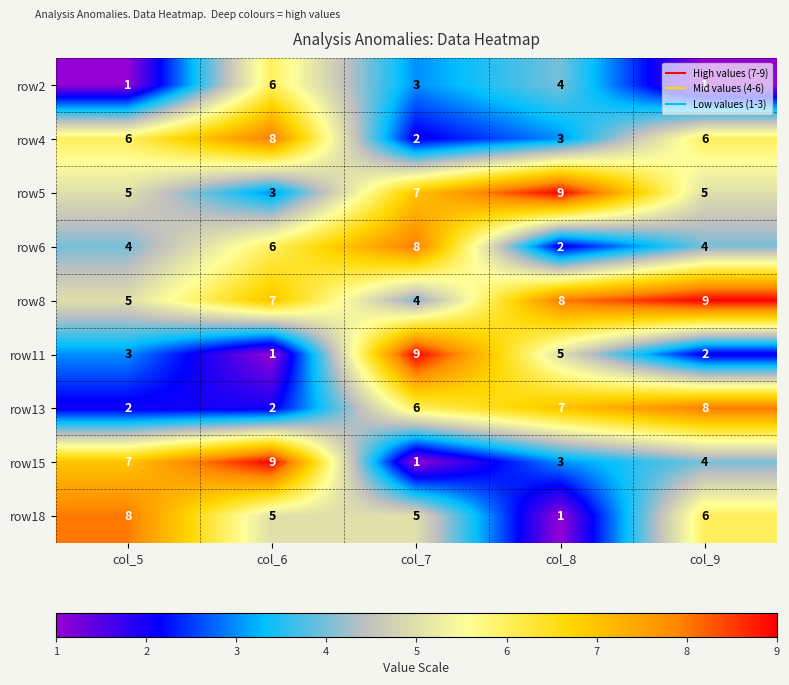

Is the value of row4 at col_9 greater than the value of row11 at col_5?

Yes